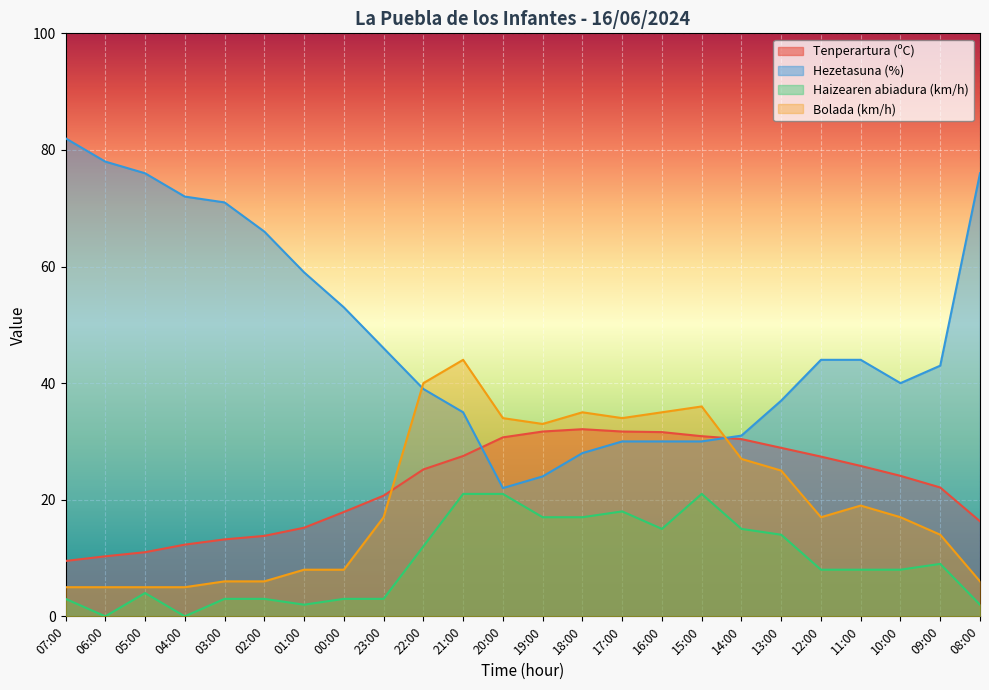

How many data points in Haizearen abiadura (km/h) are above 8?

11